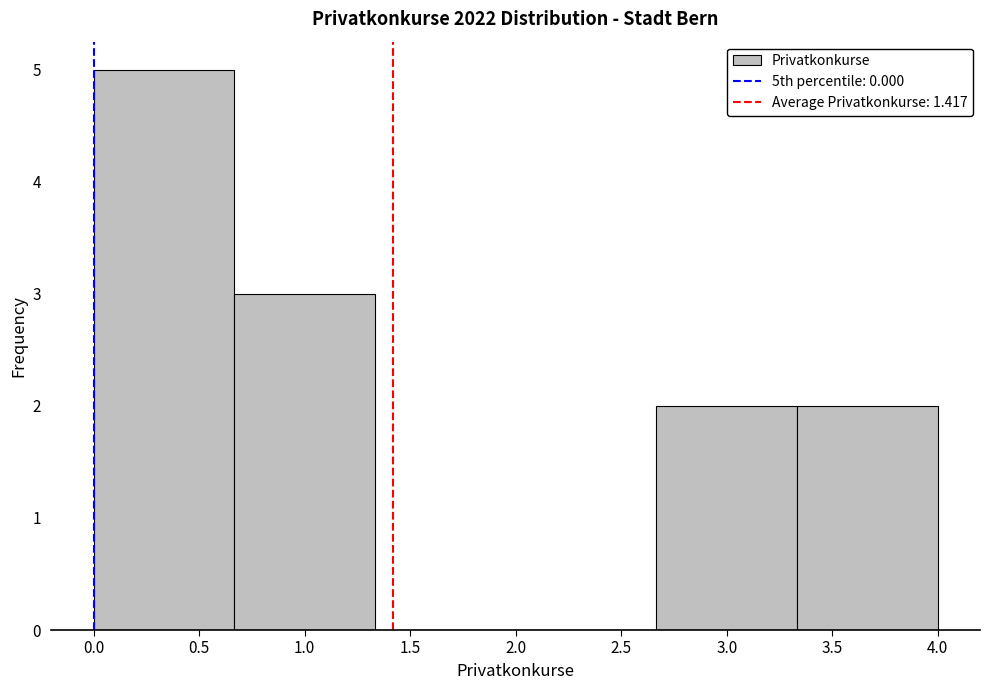

Reading left to right, transcribe this chart: for each bar, give the range it covers on the x-axis and its height. Neither the bar edges nor the heights are printed on the chart, so give them approximately, as read against the axes.

0.00 to 0.65: 5
0.65 to 1.35: 3
1.35 to 2.00: 0
2.00 to 2.65: 0
2.65 to 3.35: 2
3.35 to 4.00: 2